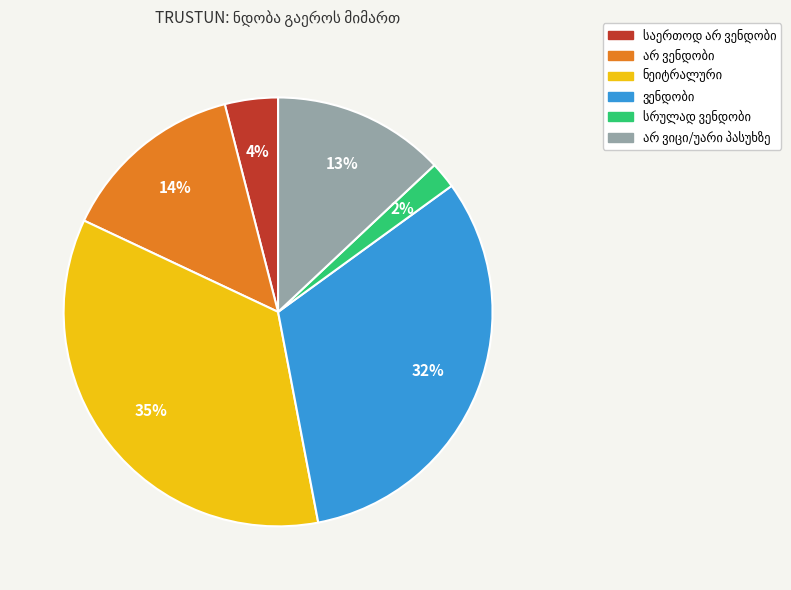

Is there any slice that represents more than half of the pie?

No